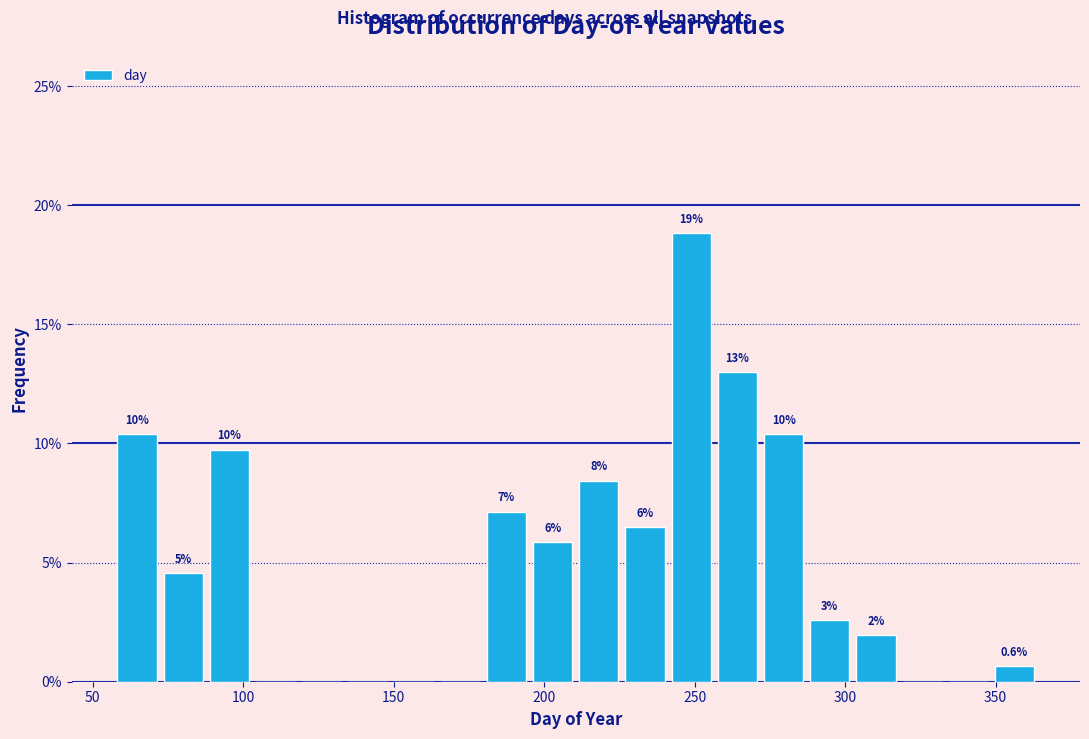

Around what value on the x-axis is the tallest bar? Give the approximate position of its centre, as read against the axis.

250